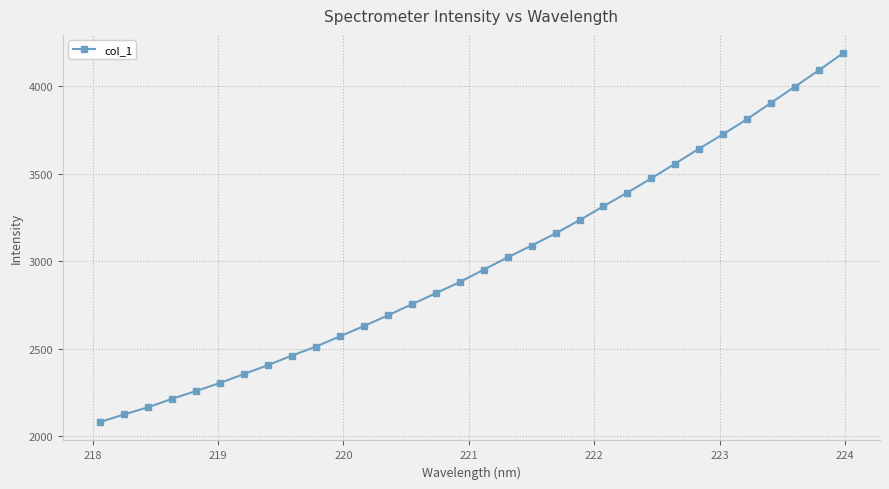

What is the value of the 13th point from the left?

2690.0